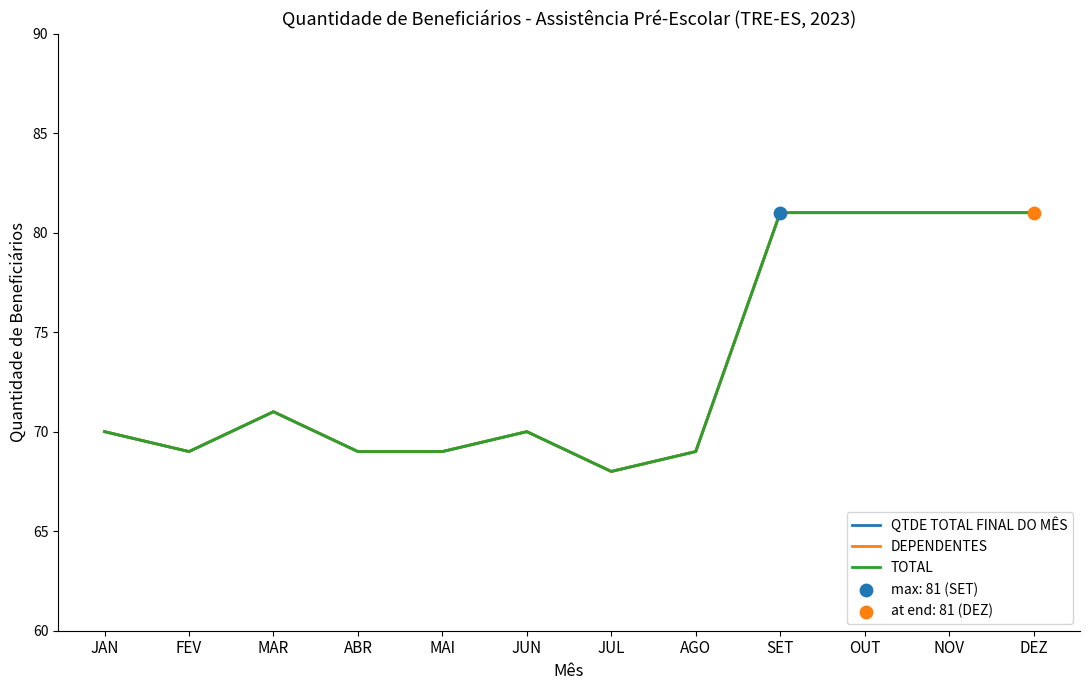

Does the chart have visible grid lines?

No